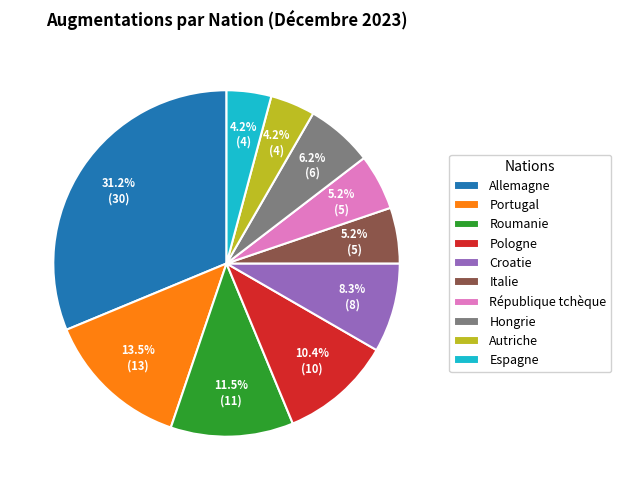

Does Allemagne account for over 50% of the chart?

No